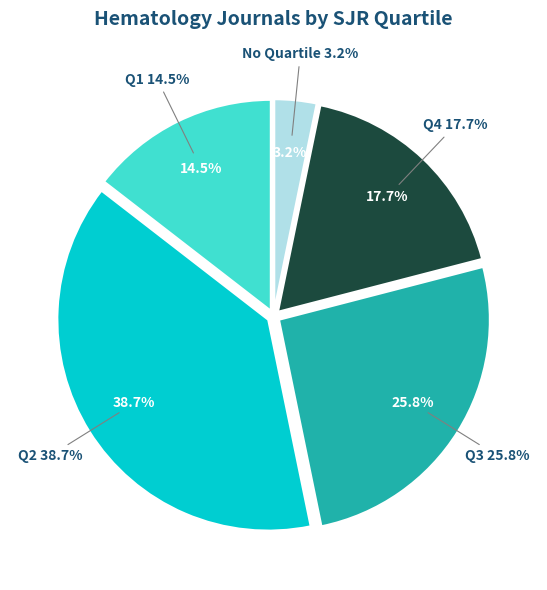

To the nearest percent, what portion does Q3 represent?

26%